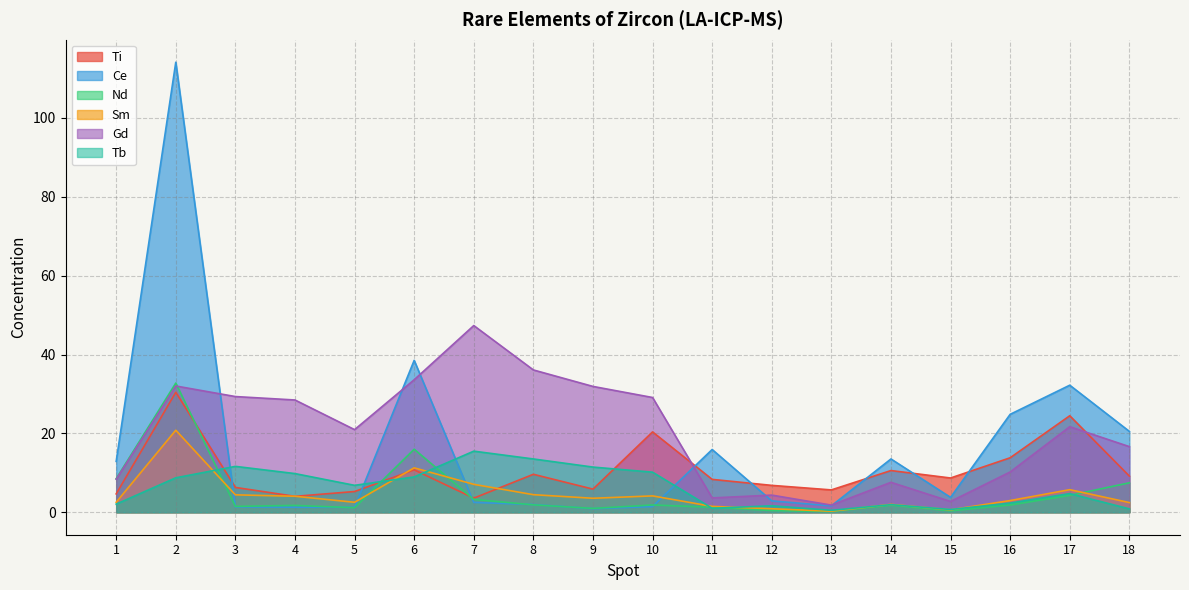

Which series has the largest range (max minus min)?

Ce